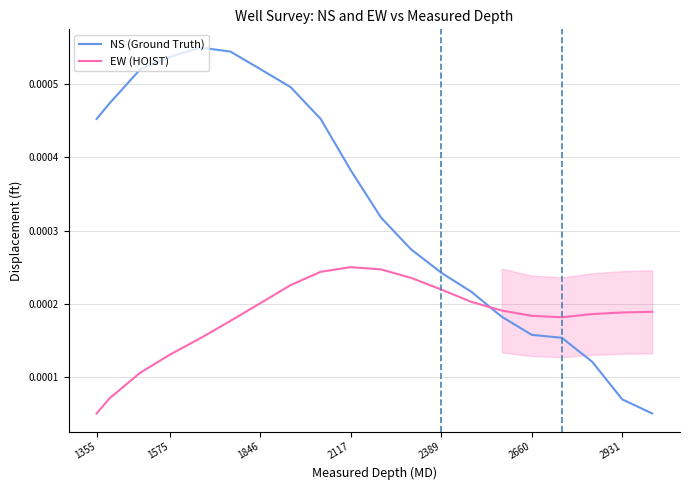

How many intersections are there between NS (Ground Truth) and EW (HOIST)?

1